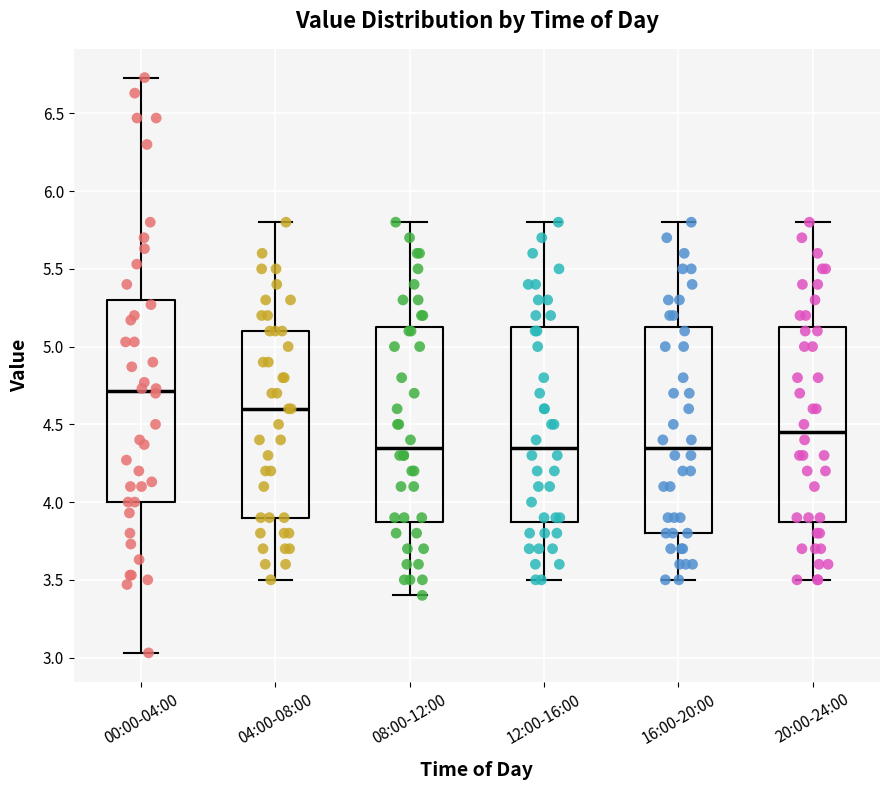

Reading left to right, read every box against the y-axis: the position of its median line, the range the box covers, and the ends of its whiskers. The values are not printed on the chart, so give them approximately, as read against the axis.

00:00-04:00: median 4.70, box 4.00 to 5.30, whiskers 3.05 to 6.75
04:00-08:00: median 4.60, box 3.90 to 5.10, whiskers 3.50 to 5.80
08:00-12:00: median 4.35, box 3.90 to 5.15, whiskers 3.40 to 5.80
12:00-16:00: median 4.35, box 3.90 to 5.15, whiskers 3.50 to 5.80
16:00-20:00: median 4.35, box 3.80 to 5.15, whiskers 3.50 to 5.80
20:00-24:00: median 4.45, box 3.90 to 5.15, whiskers 3.50 to 5.80